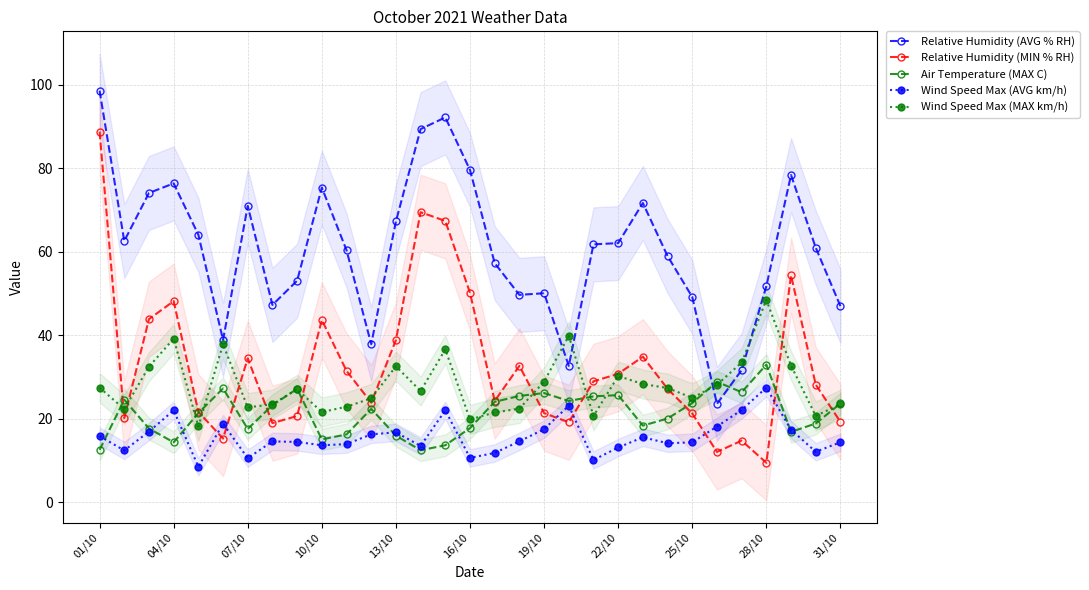

True or false: Relative Humidity (MIN % RH) has more than 0 points higher than both neighbors.

True